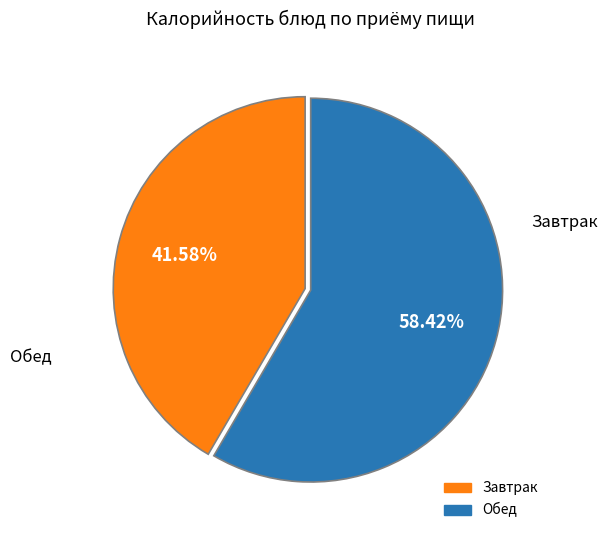

Is there a majority slice in this chart?

Yes